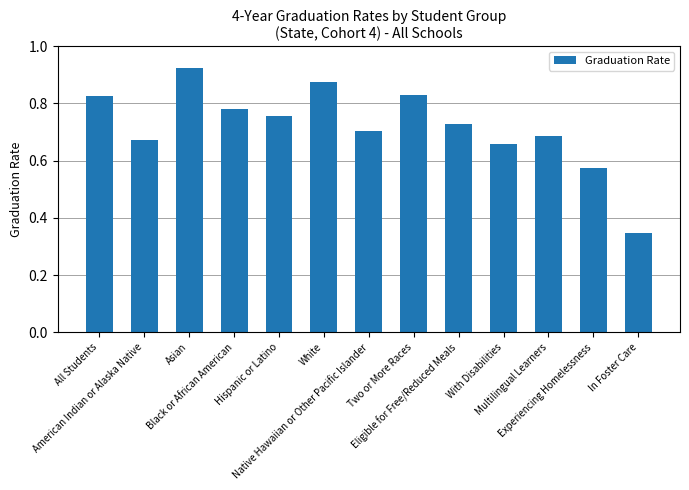

How many values are between 0 and 1?

13